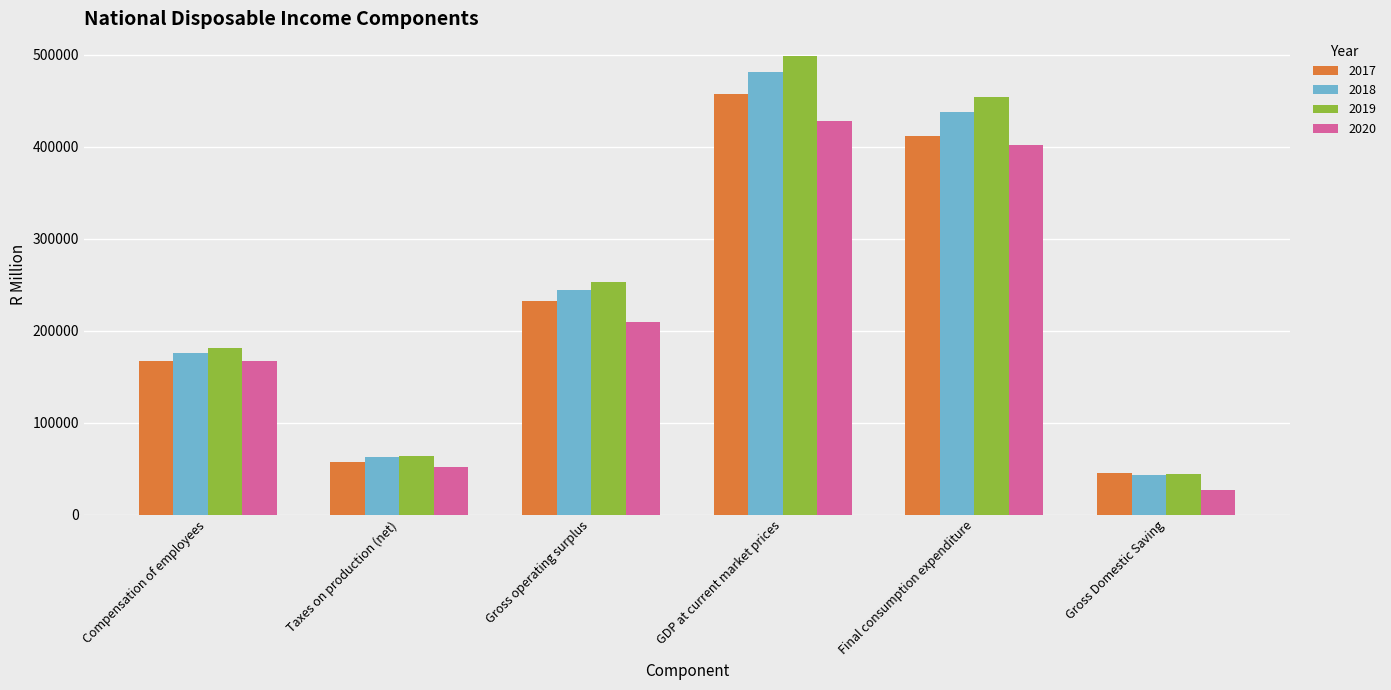

True or false: 2018 has a value of 438177 at Final consumption expenditure.

True